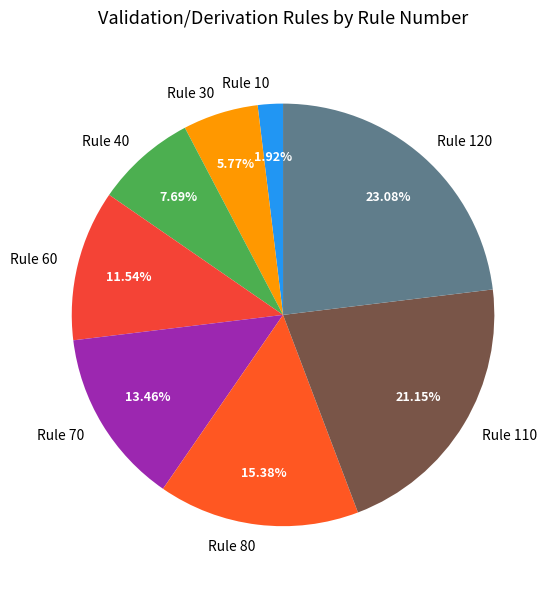

Is the sum of Rule 70 and Rule 30 greater than half?

No